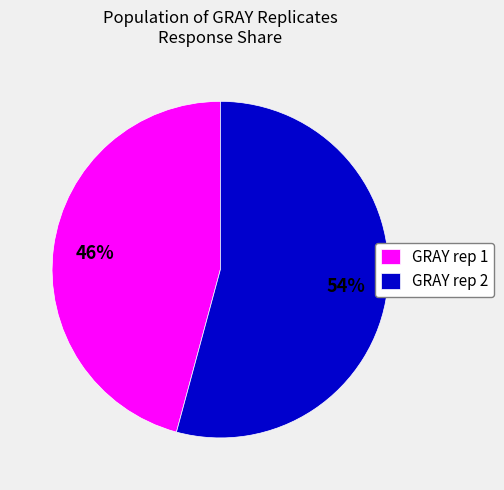

Which slice is the largest?

GRAY rep 2